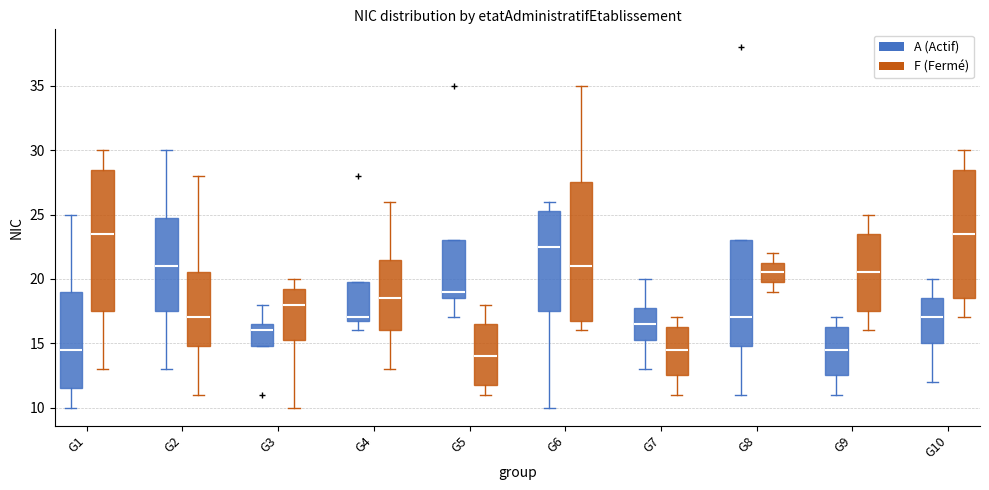

Which box has the lowest median line?

G5 (F (Fermé))